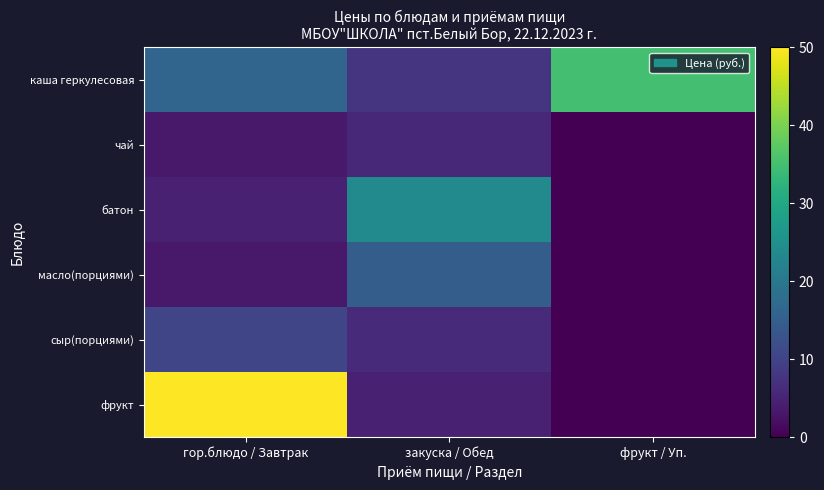

Which series has the largest total across all categories?

каша геркулесовая